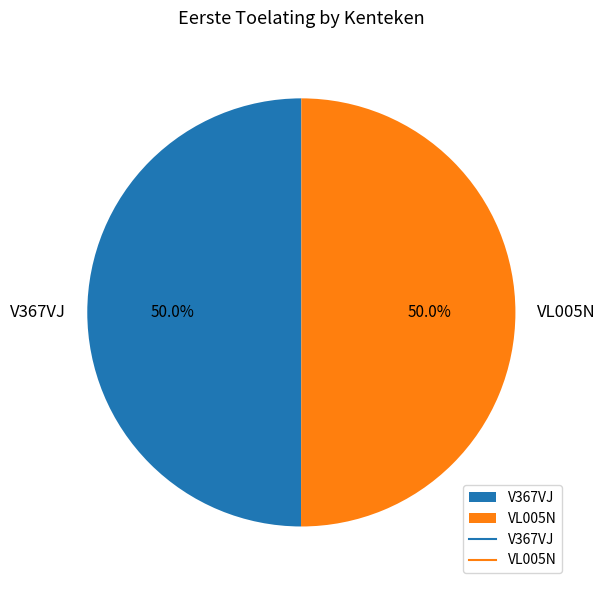

What is the ratio of the value at VL005N to the value at V367VJ?

1.0